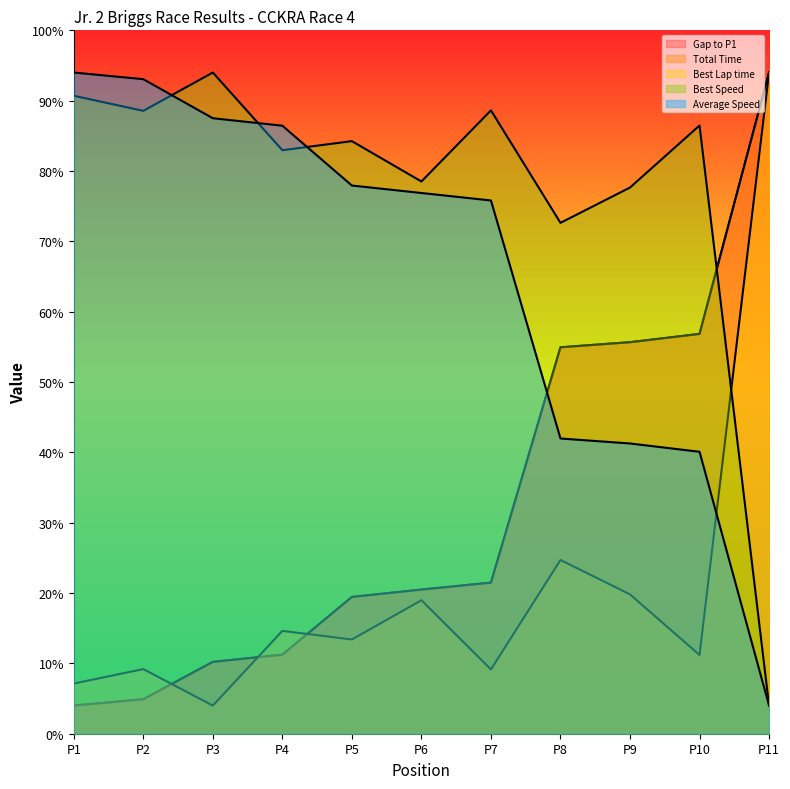

Reading left to right, transcribe all the data shown in this chart.

Gap to P1: 2.0	2.5	5.1	5.6	9.7	10.2	10.7	27.5	27.8	28.4	47.0
Total Time: 2.0	2.5	5.1	5.6	9.7	10.2	10.7	27.5	27.8	28.4	47.0
Best Lap time: 3.6	4.6	2.0	7.3	6.7	9.5	4.6	12.4	9.9	5.6	47.0
Best Speed: 45.4	44.3	47.0	41.5	42.1	39.3	44.3	36.3	38.8	43.2	2.0
Average Speed: 47.0	46.5	43.8	43.2	39.0	38.4	37.9	21.0	20.6	20.0	2.0